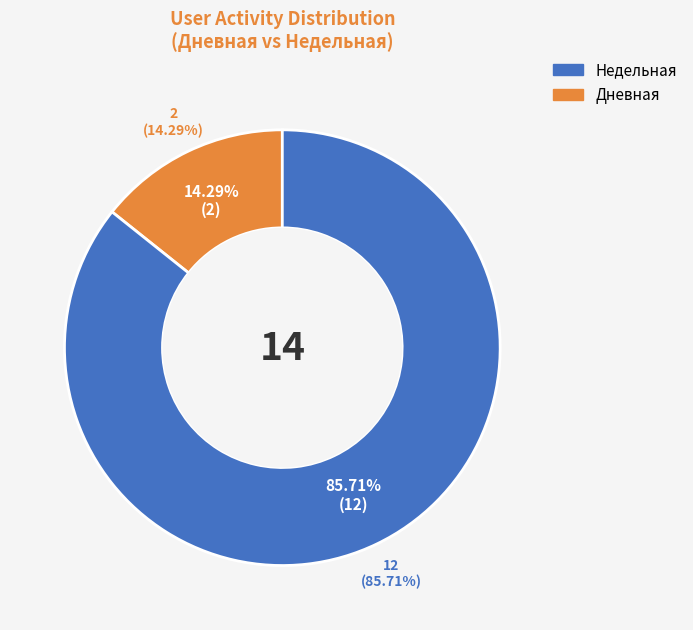

Does any single category account for the majority?

Yes